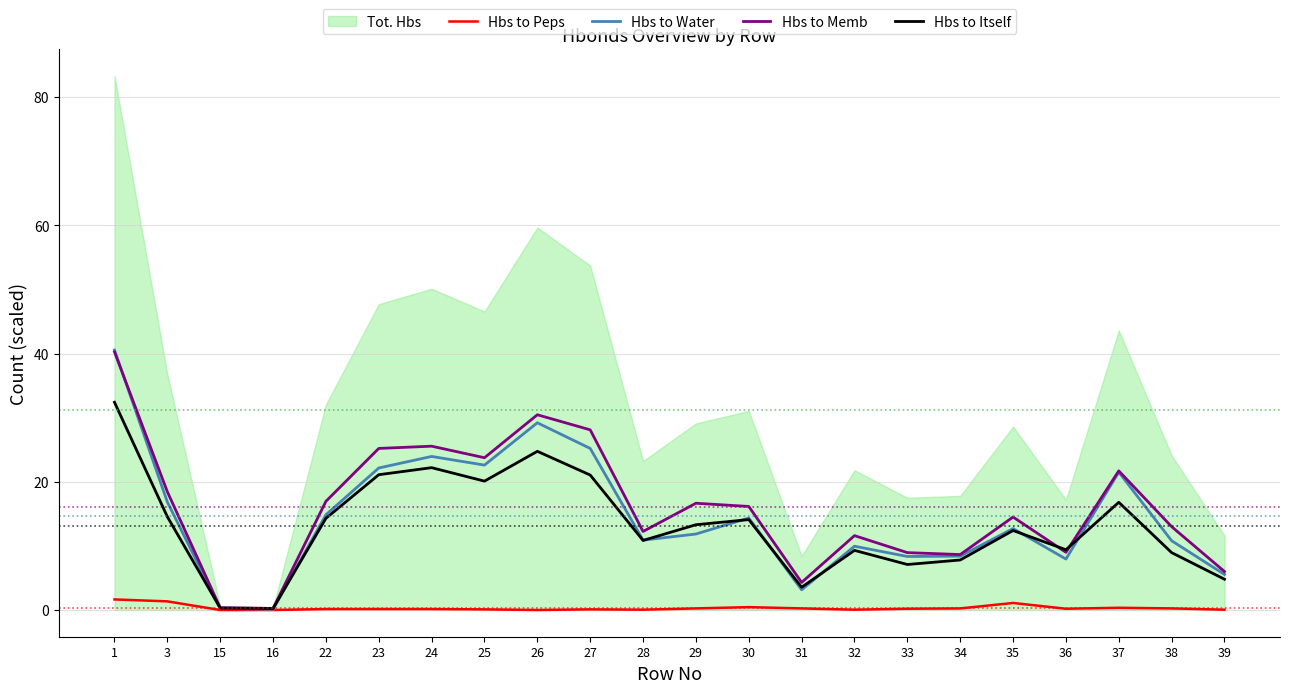

What is the average value of the Hbs to Water series?

14.6